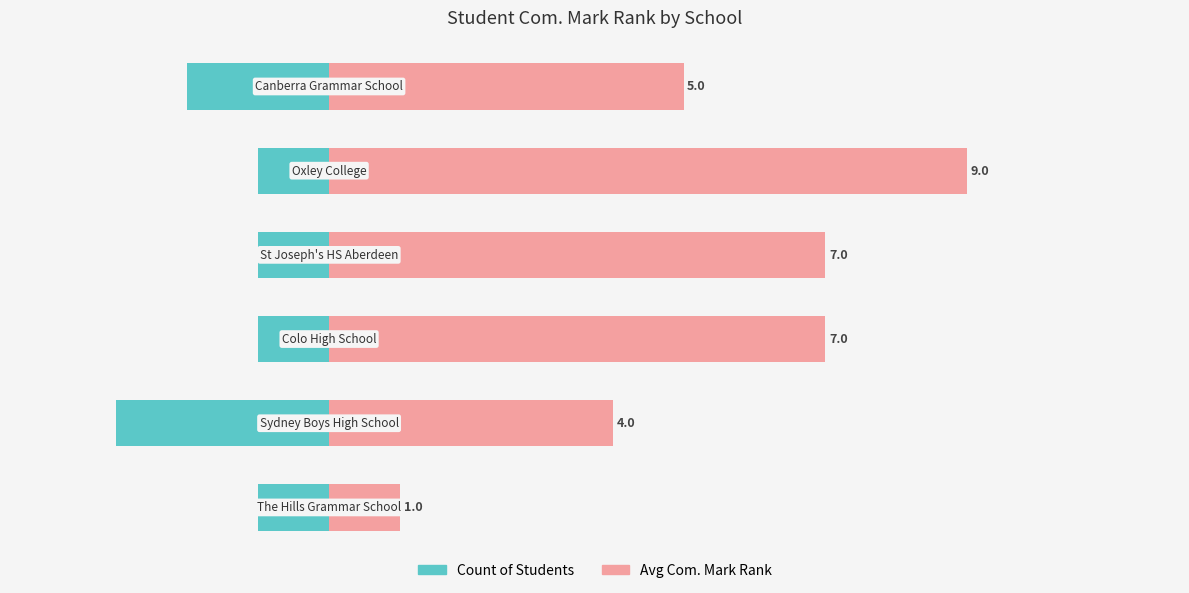

How many values in the Avg Com. Mark Rank series are below 7?

3